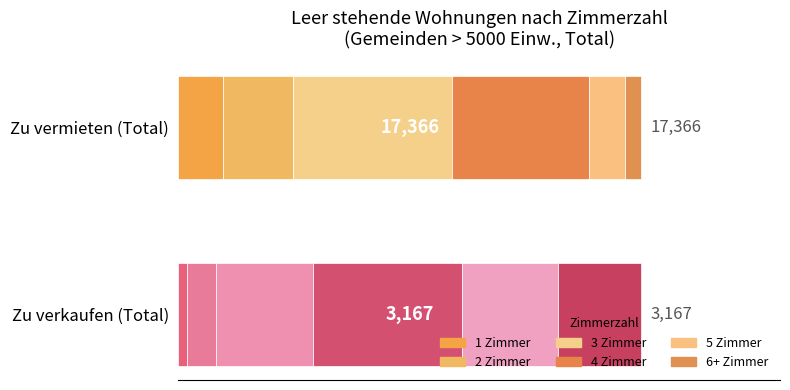

Count the number of data series in this chart.

6